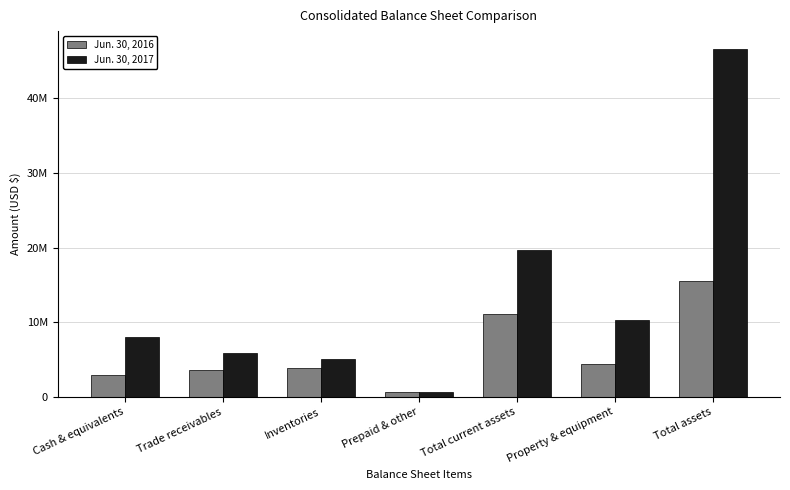

What is the label of the 3rd bar from the right?

Total current assets